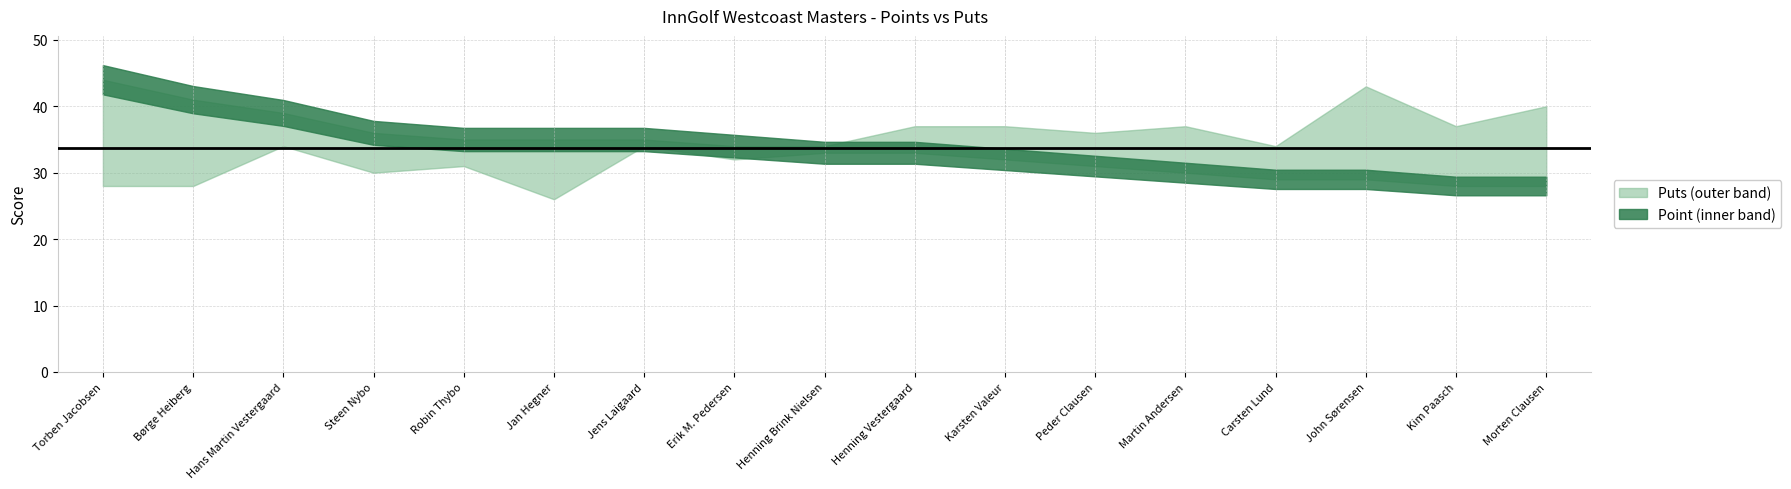

Between which two adjacent categories do Puts and Point first intersect?

Erik M. Pedersen and Henning Brink Nielsen